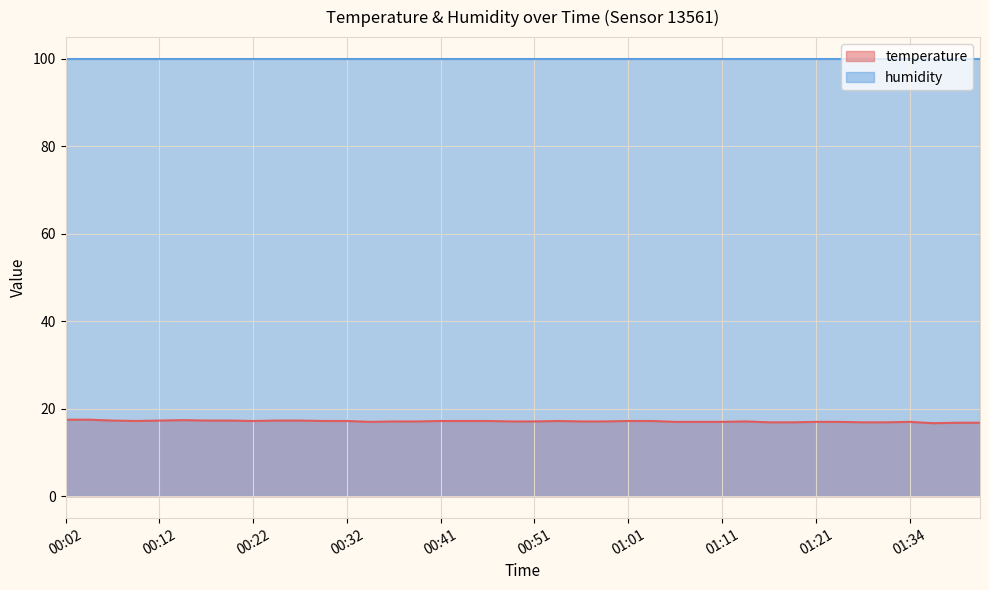

What position from the right is 01:24?

7